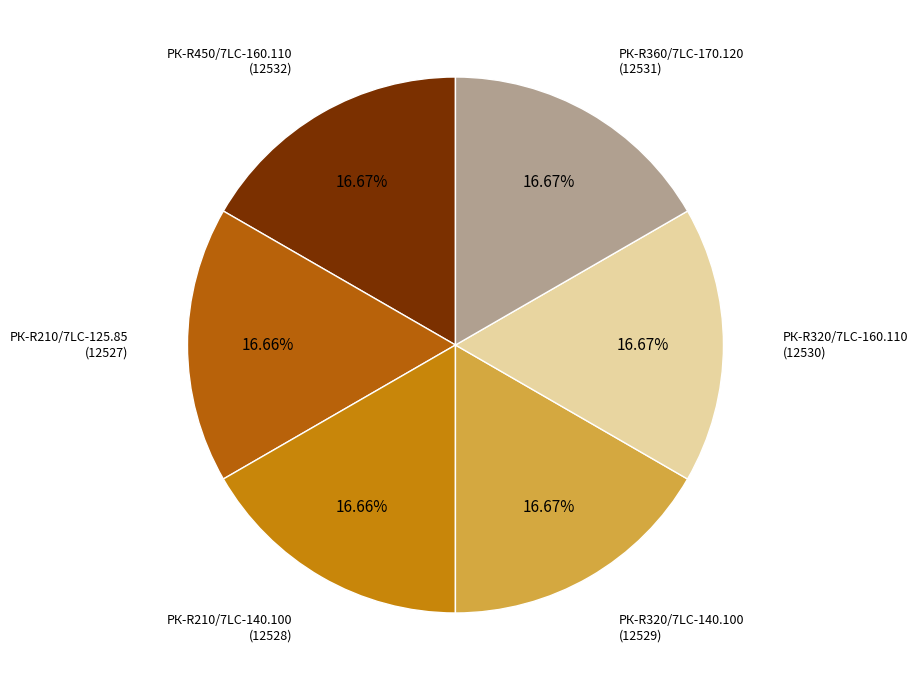

How many slices are in this pie chart?

6